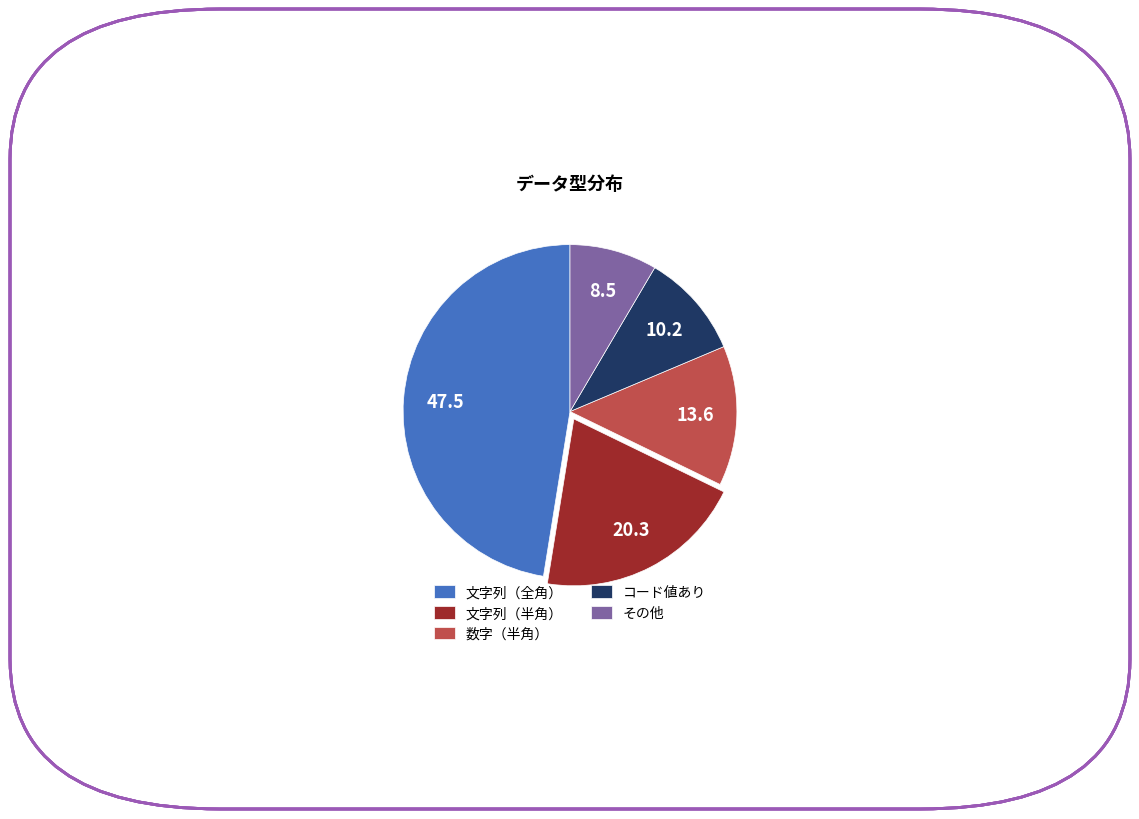

Is it true that 数字（半角） is 7% of the pie?

False